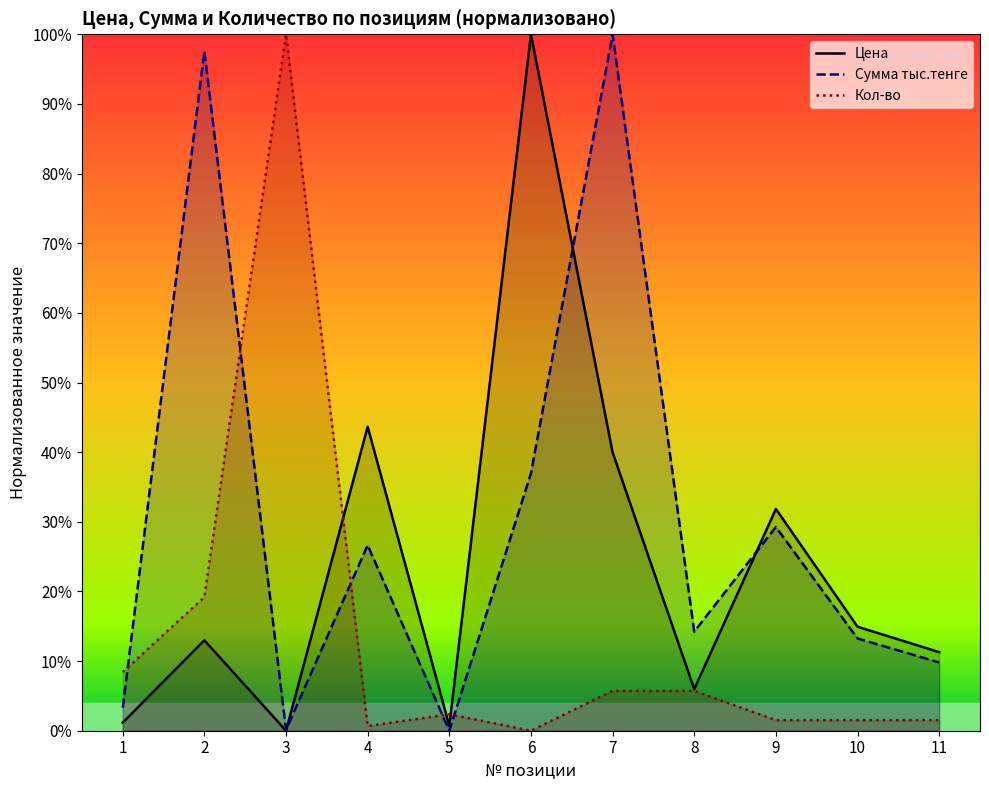

Where is the first local maximum for Цена?

2